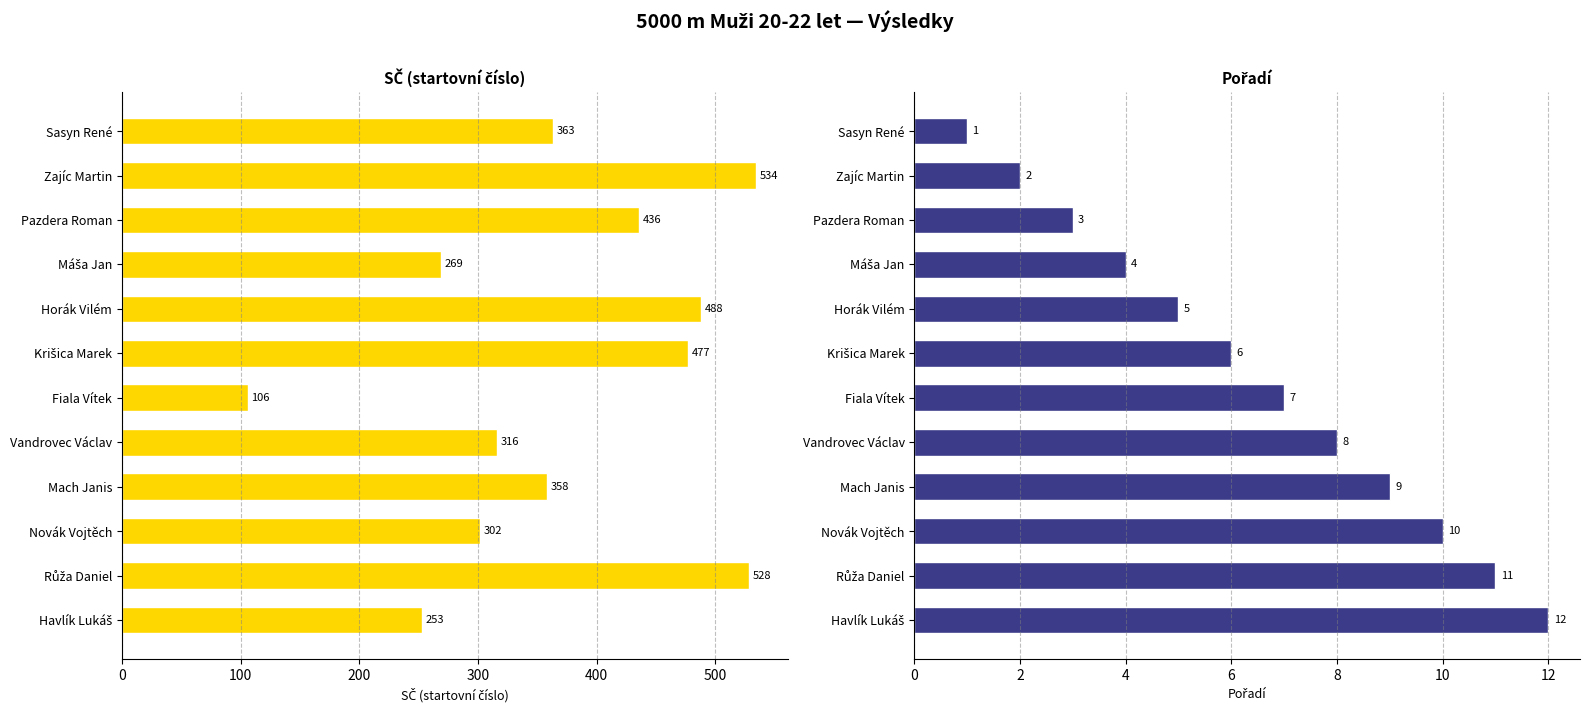

What are all the series names shown in the legend?

SČ, Pořadí